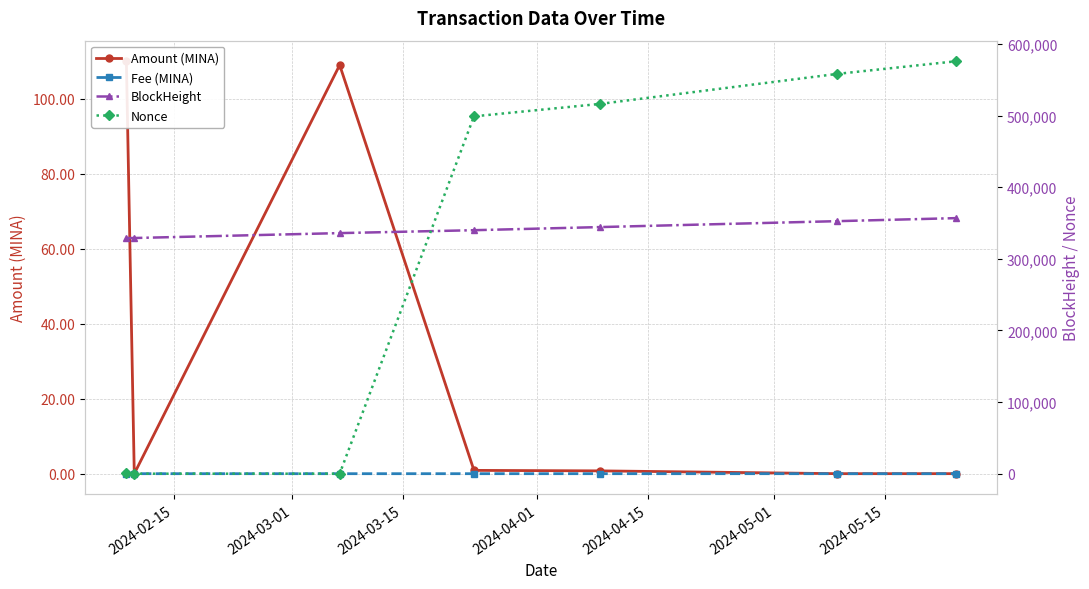

In Amount (MINA), how many points are lower than both neighbors (excluding endpoints)?

2